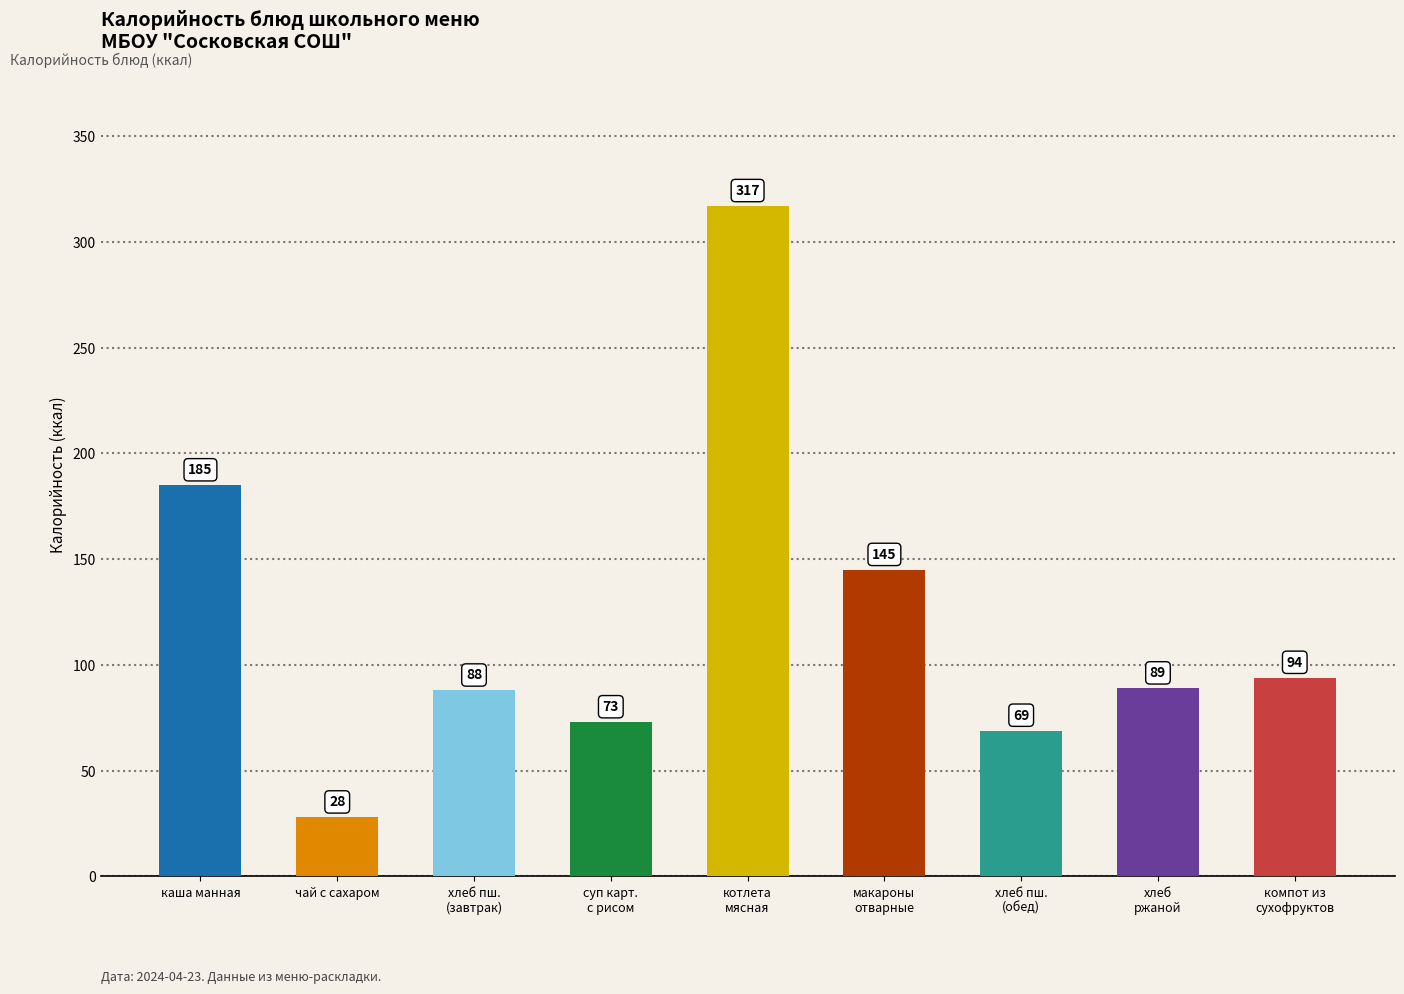

How many values are below 89?

4